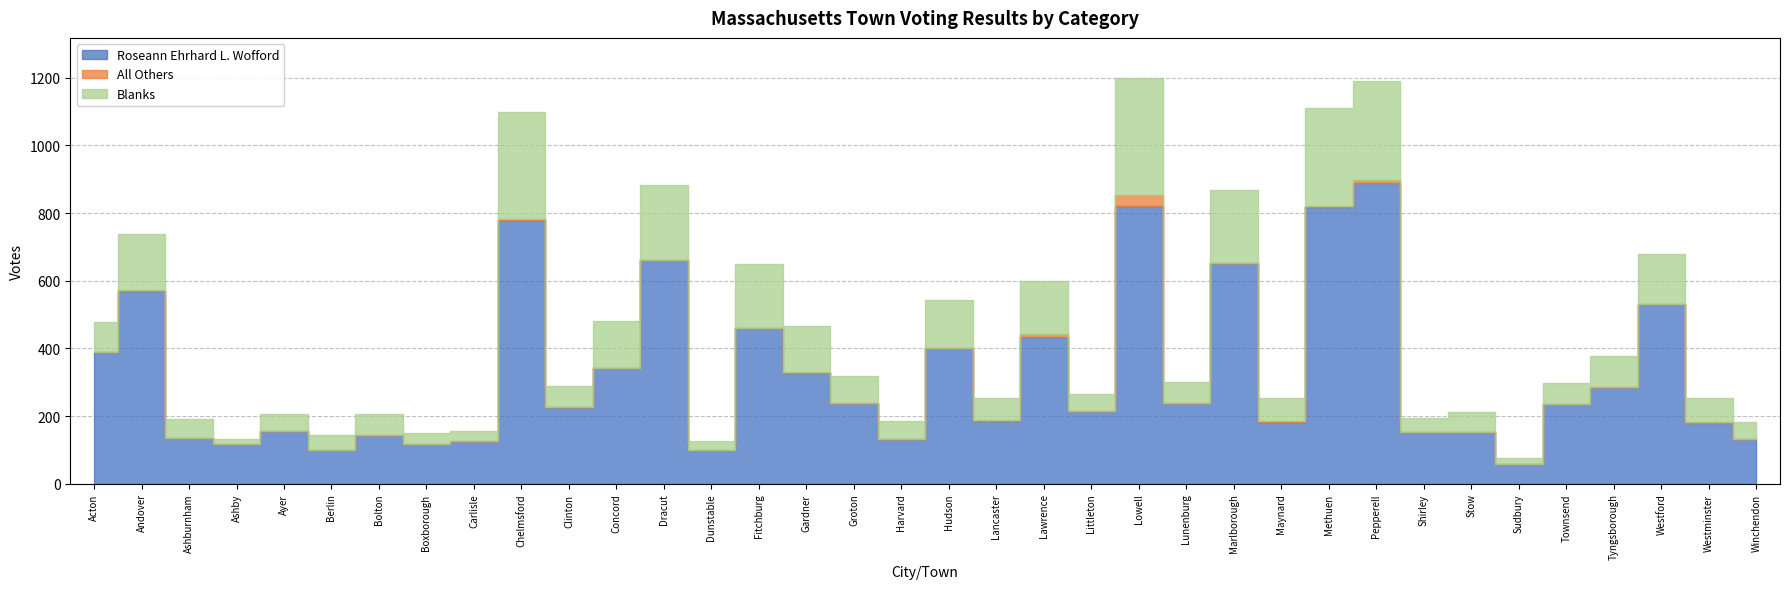

True or false: Roseann Ehrhard L. Wofford and All Others cross at least once.

False